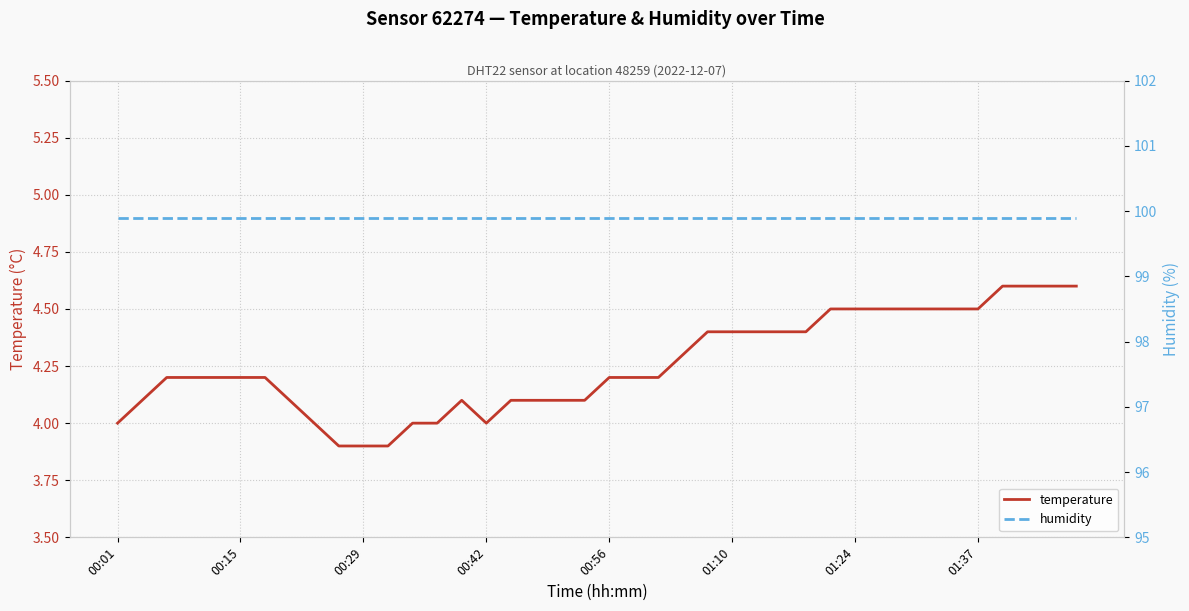

Which series changed the most between 00:42 and 31?

temperature